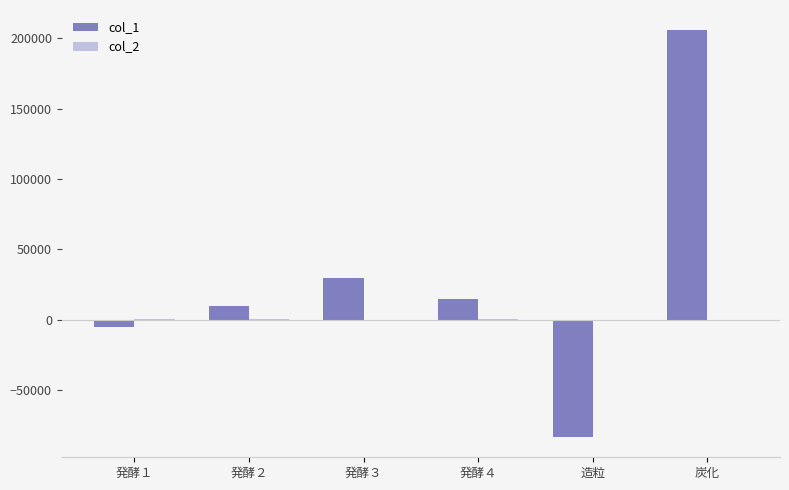

Which series has the largest total across all categories?

col_1